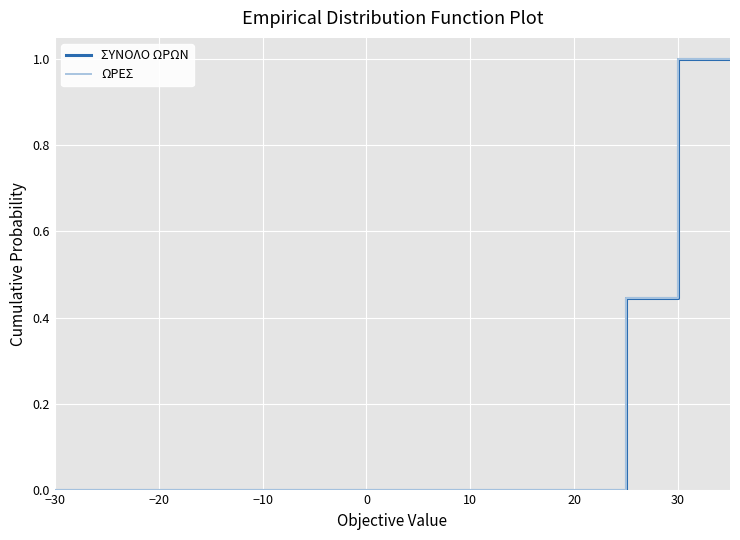

At which category does the chart reach its minimum across all series?

−30